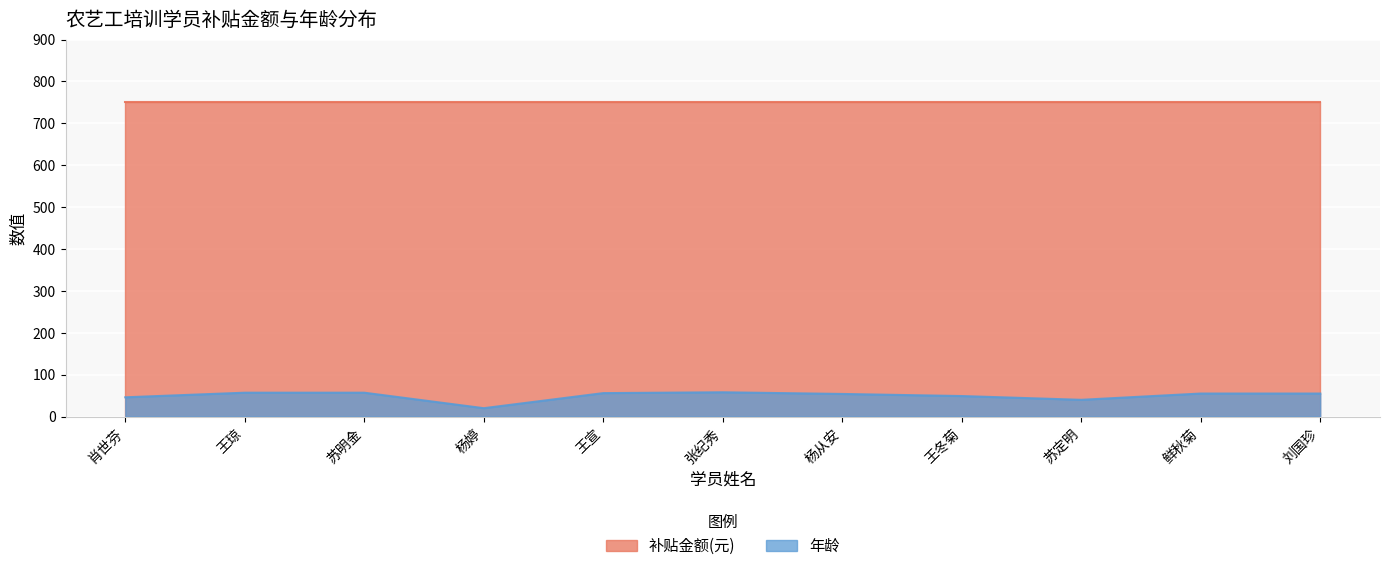

What is the sum of all values?

547